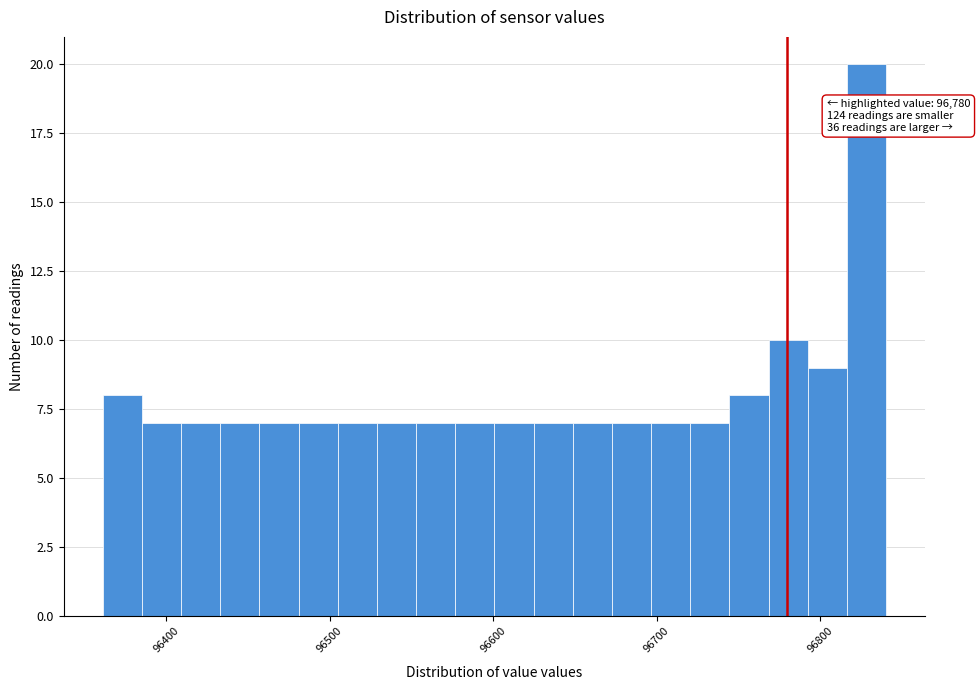

Read against the x-axis, roughly where is the centre of the tallest bar?

96830